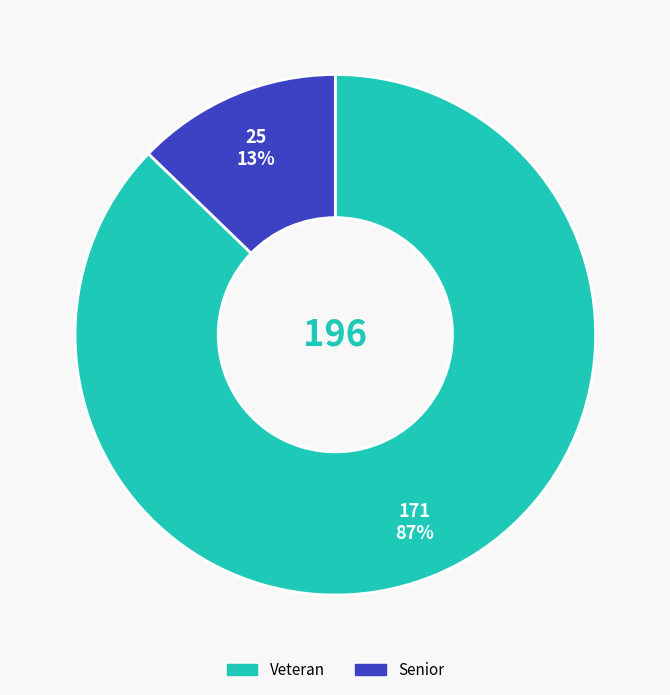

Is there any slice that represents more than half of the pie?

Yes